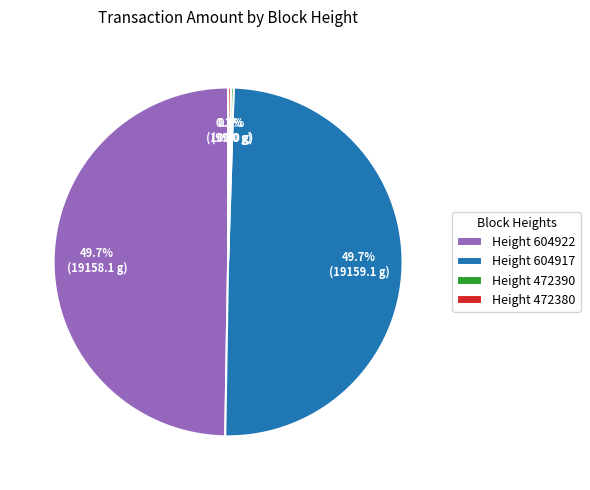

Does Height 604922 represent more than half of the total?

No